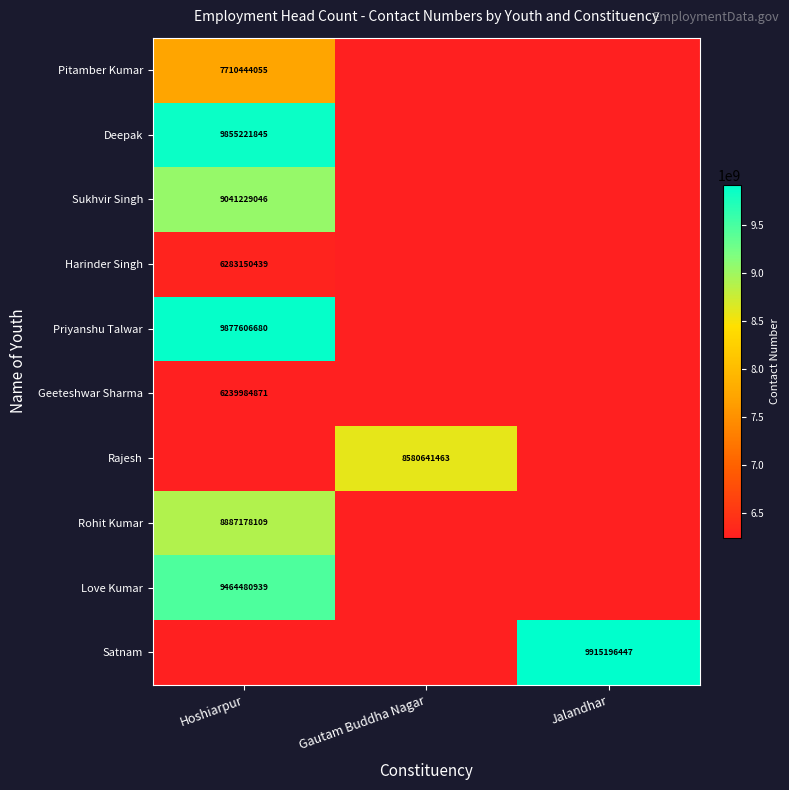

True or false: Rohit Kumar has a value of 13323101629 at Hoshiarpur.

False